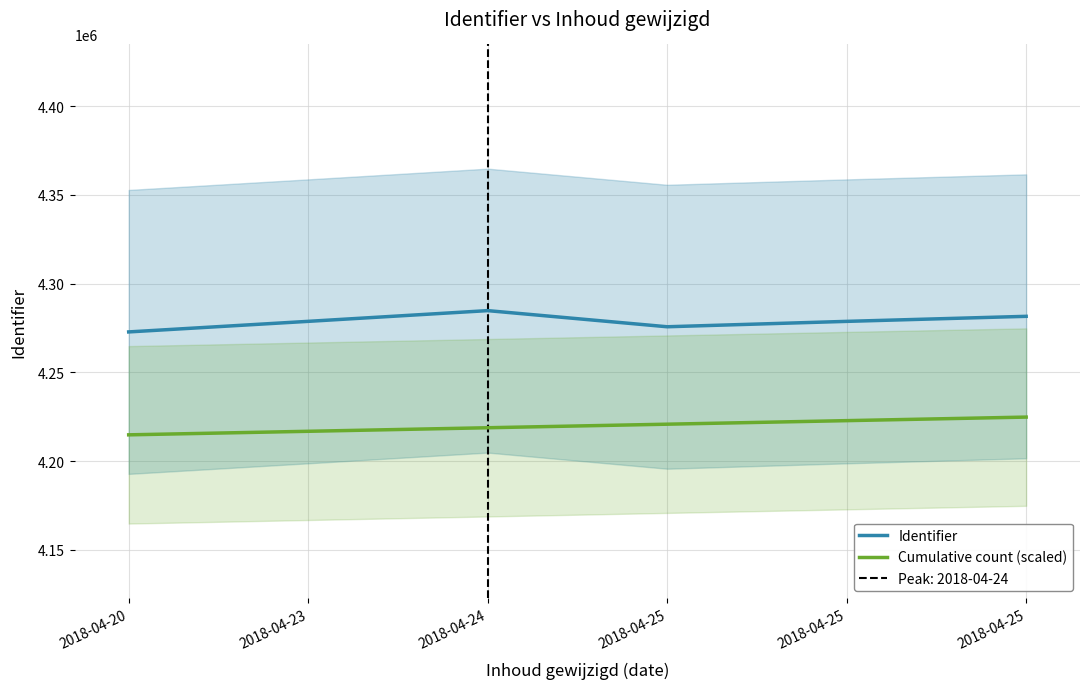

How many lines are shown in the chart?

2